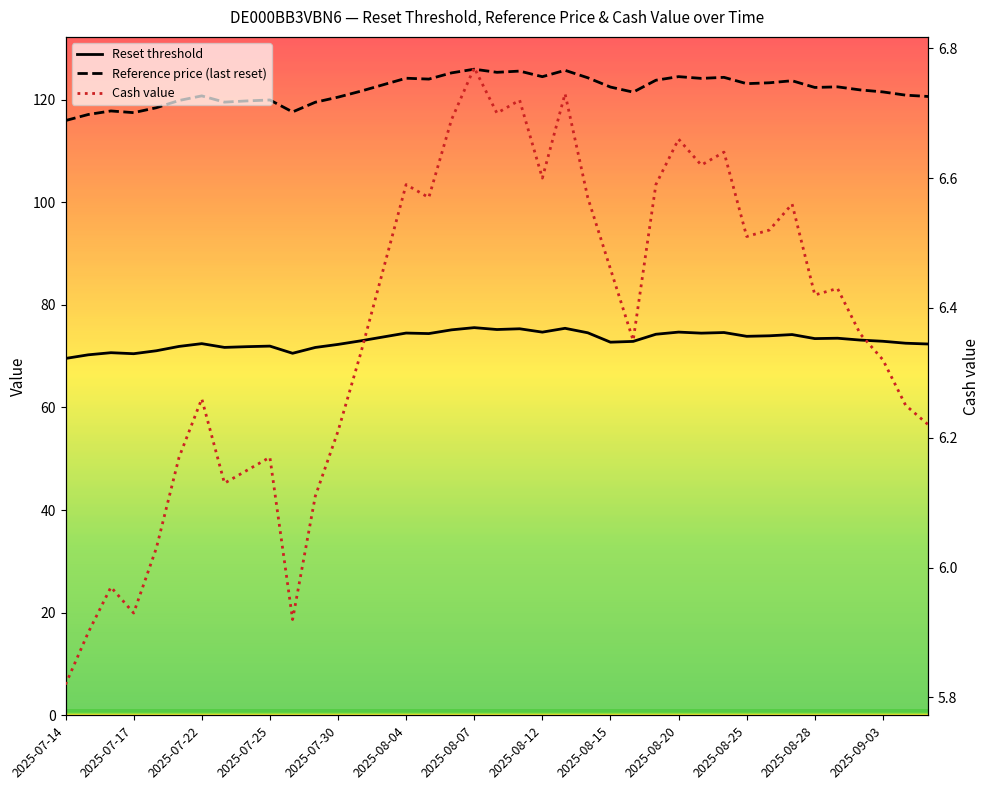

What is the lowest value of the Cash value series?

5.8